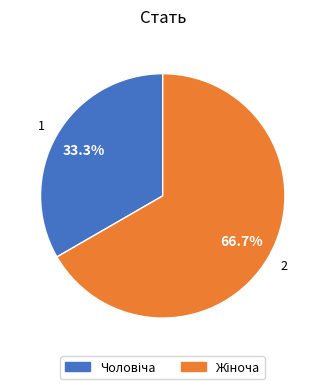

Does any single category account for the majority?

Yes